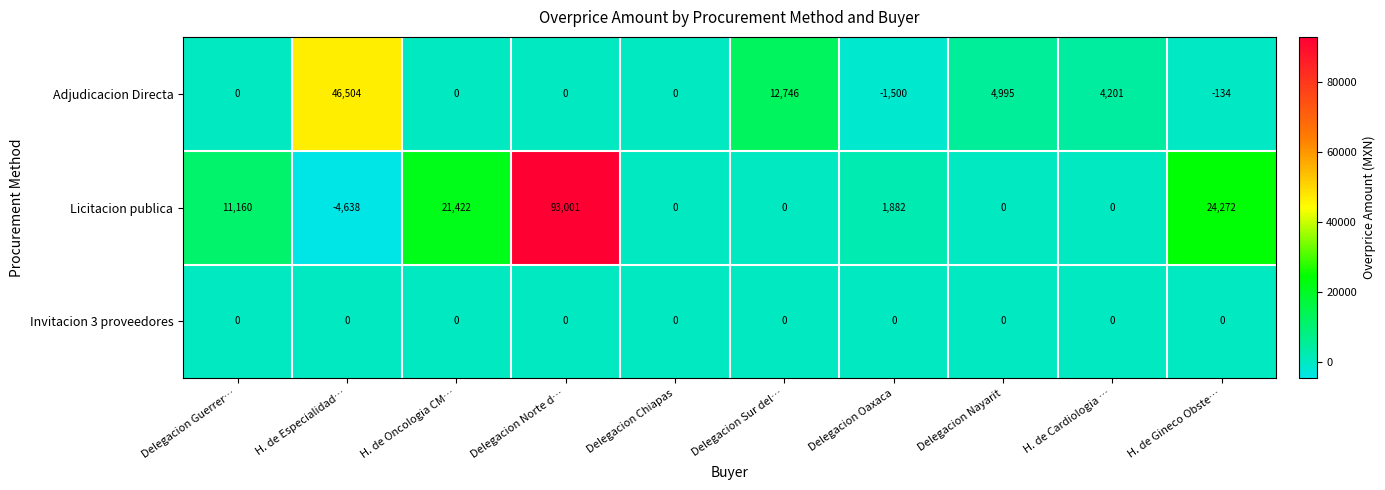

Reading right to left, transcribe all the data shown in this chart.

Adjudicacion Directa: H. de Gineco Obste…=-134	H. de Cardiologia …=4201	Delegacion Nayarit=4995	Delegacion Oaxaca=-1500	Delegacion Sur del…=12746	Delegacion Chiapas=0	Delegacion Norte d…=0	H. de Oncologia CM…=0	H. de Especialidad…=46504	Delegacion Guerrer…=0
Licitacion publica: H. de Gineco Obste…=24272	H. de Cardiologia …=0	Delegacion Nayarit=0	Delegacion Oaxaca=1882	Delegacion Sur del…=0	Delegacion Chiapas=0	Delegacion Norte d…=93001	H. de Oncologia CM…=21422	H. de Especialidad…=-4638	Delegacion Guerrer…=11160
Invitacion 3 proveedores: H. de Gineco Obste…=0	H. de Cardiologia …=0	Delegacion Nayarit=0	Delegacion Oaxaca=0	Delegacion Sur del…=0	Delegacion Chiapas=0	Delegacion Norte d…=0	H. de Oncologia CM…=0	H. de Especialidad…=0	Delegacion Guerrer…=0